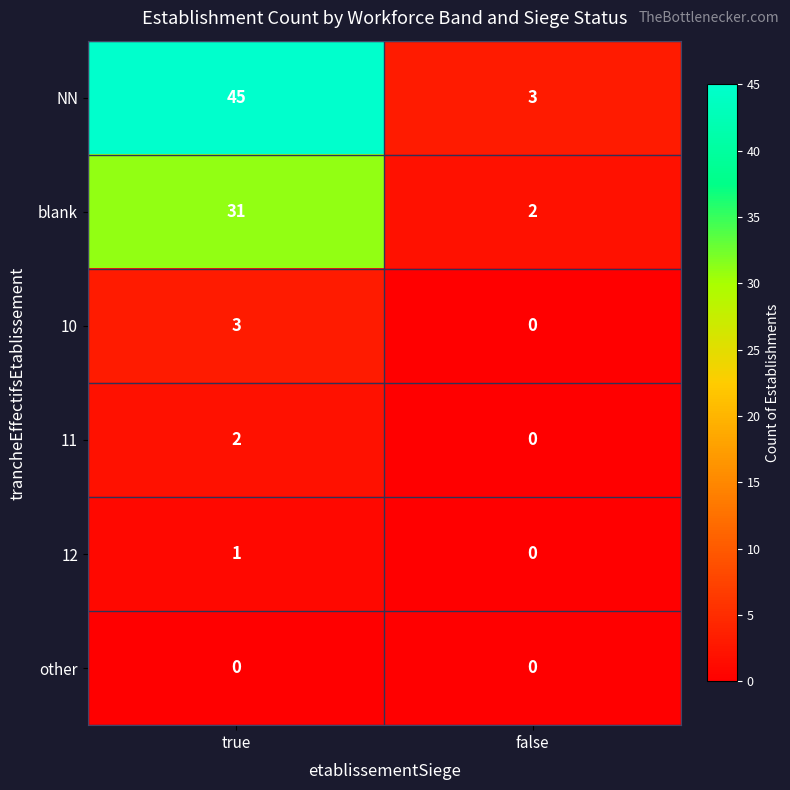

Reading left to right, list all the values displayed in this chart.

NN: true=45	false=3
blank: true=31	false=2
10: true=3	false=0
11: true=2	false=0
12: true=1	false=0
other: true=0	false=0